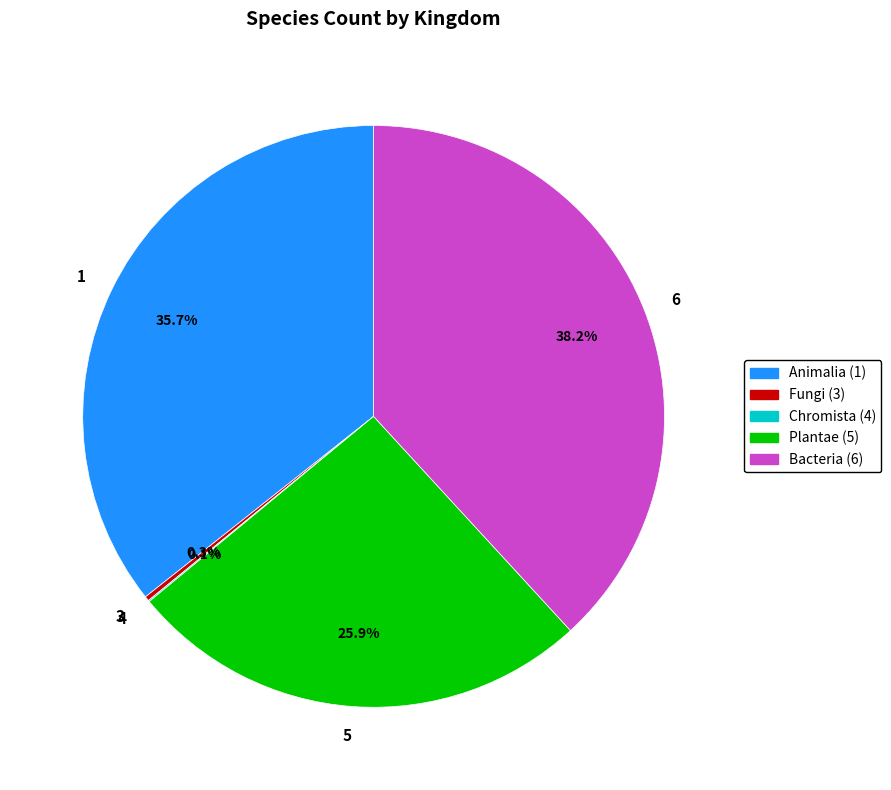

Approximately how many times larger is the value at 1 compared to 6?

0.9